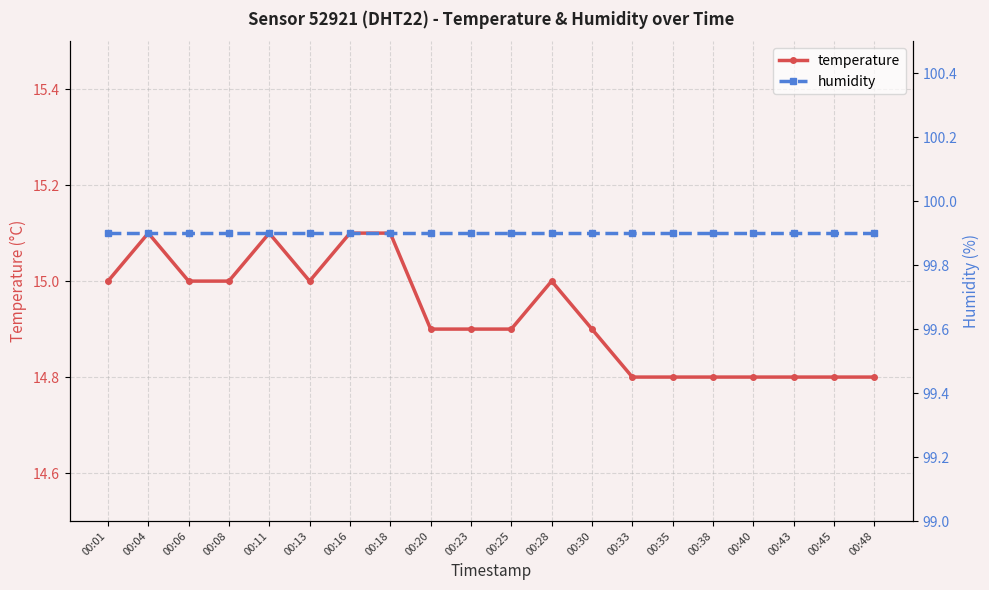

Reading right to left, list all the values displayed in this chart.

temperature: 14.8	14.8	14.8	14.8	14.8	14.8	14.8	14.9	15.0	14.9	14.9	14.9	15.1	15.1	15.0	15.1	15.0	15.0	15.1	15.0
humidity: 99.9	99.9	99.9	99.9	99.9	99.9	99.9	99.9	99.9	99.9	99.9	99.9	99.9	99.9	99.9	99.9	99.9	99.9	99.9	99.9